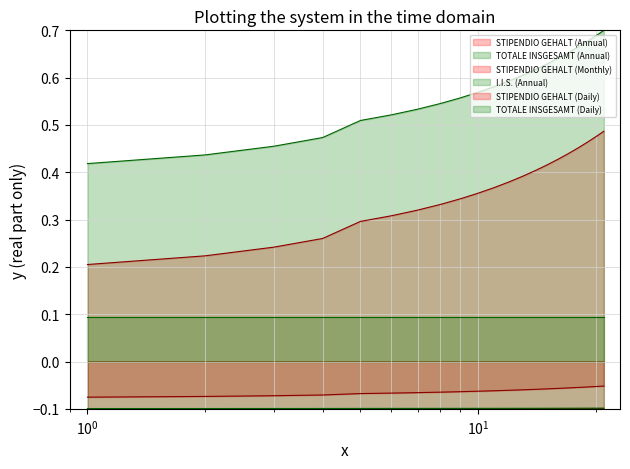

What is the lowest value of the TOTALE INSGESAMT (Daily) series?

-0.1